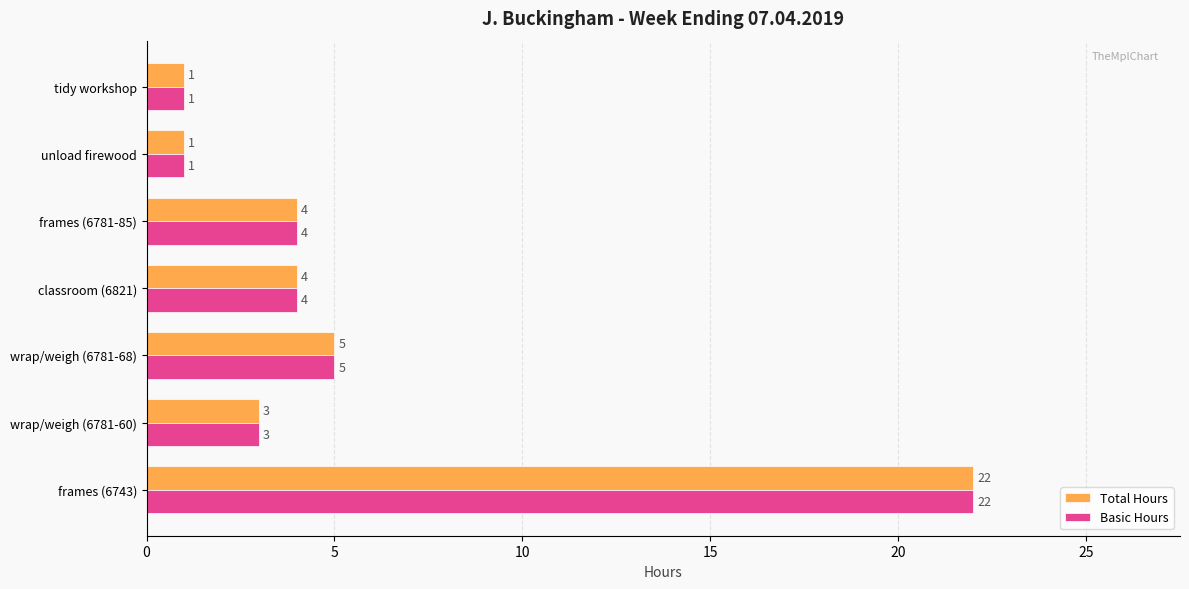

At how many categories does at least one series exceed 18?

1